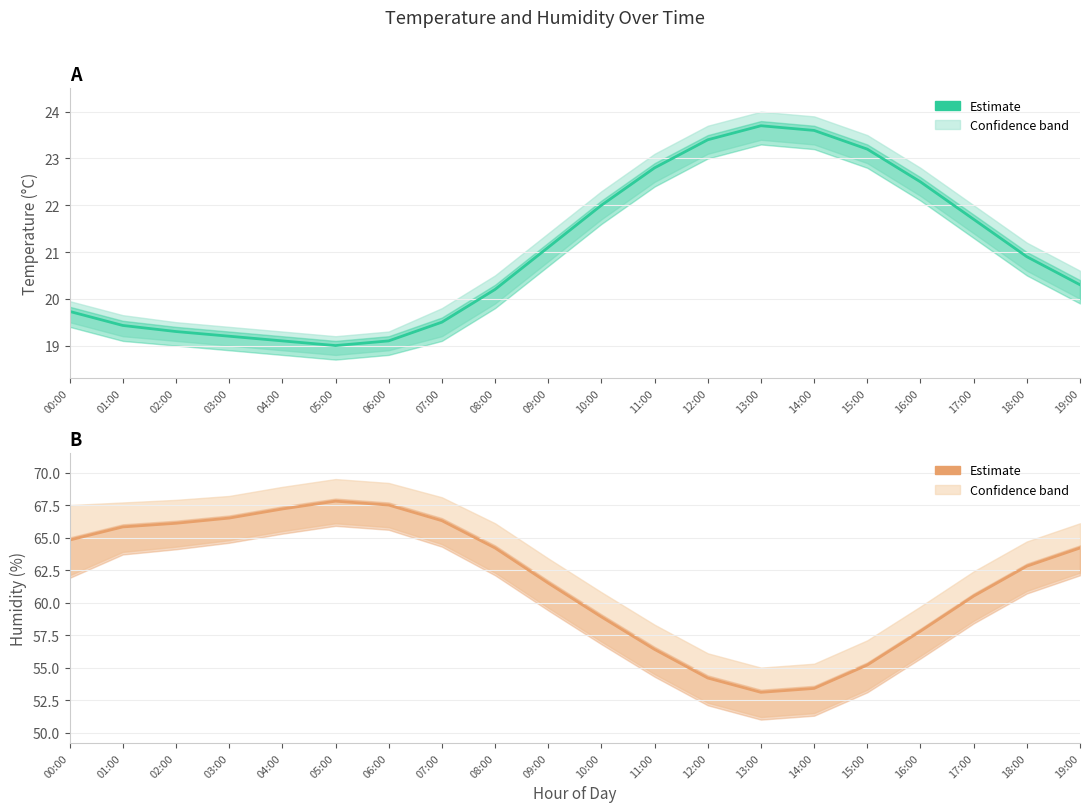

List the series in order of their peak value, lowest first.

temperature, humidity